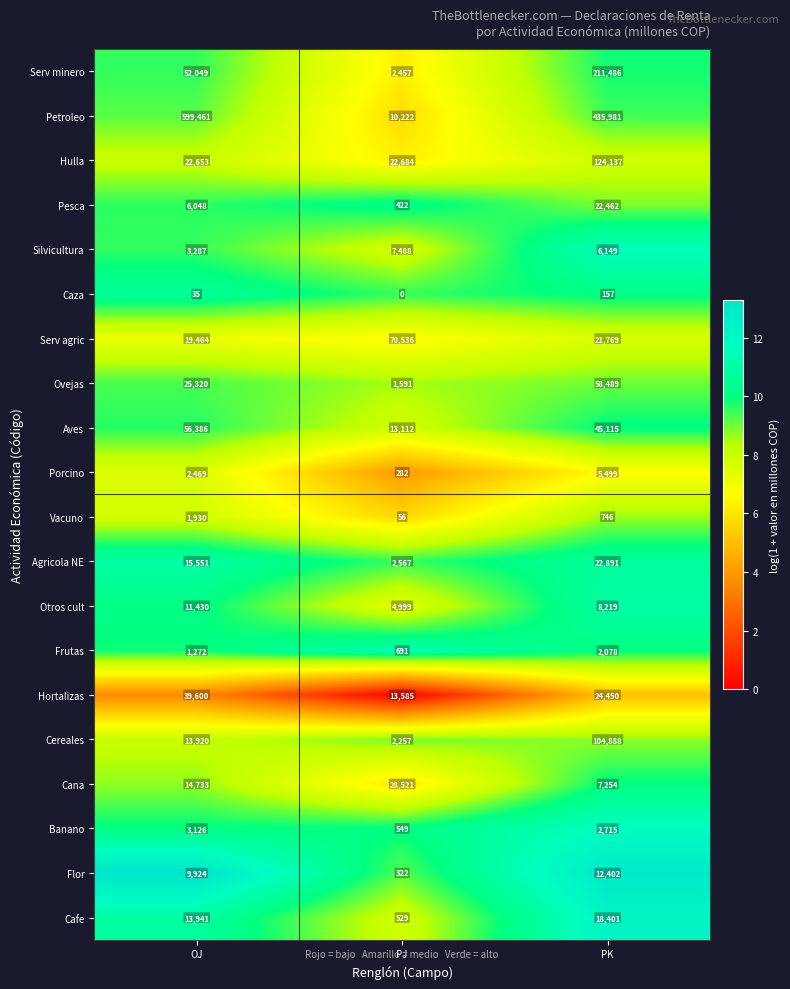

Is it true that Porcino equals 490 at PJ?

False